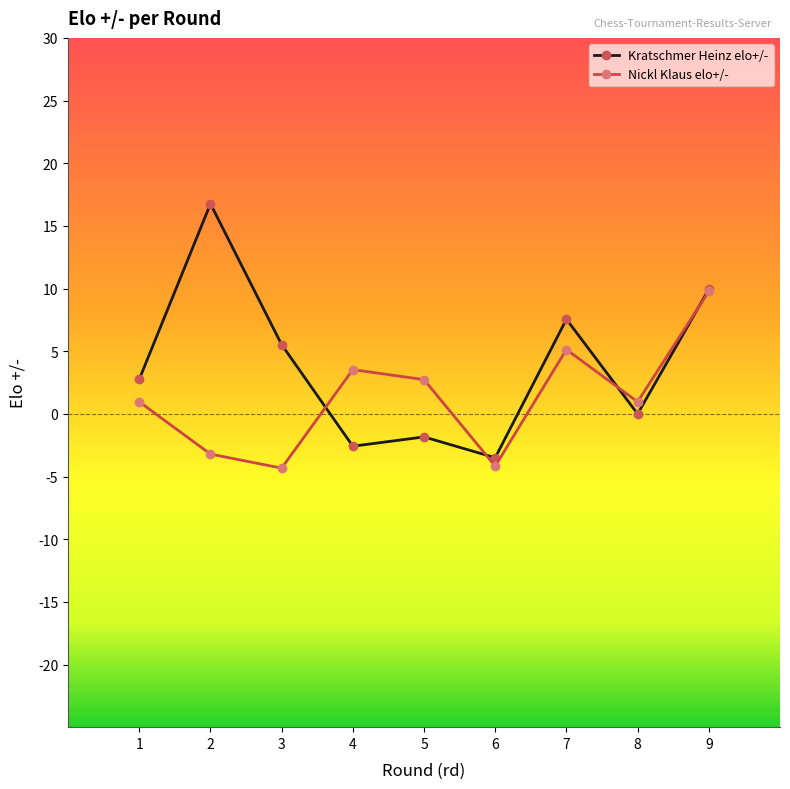

True or false: Kratschmer Heinz elo+/- has a value of 4.8 at 2.

False